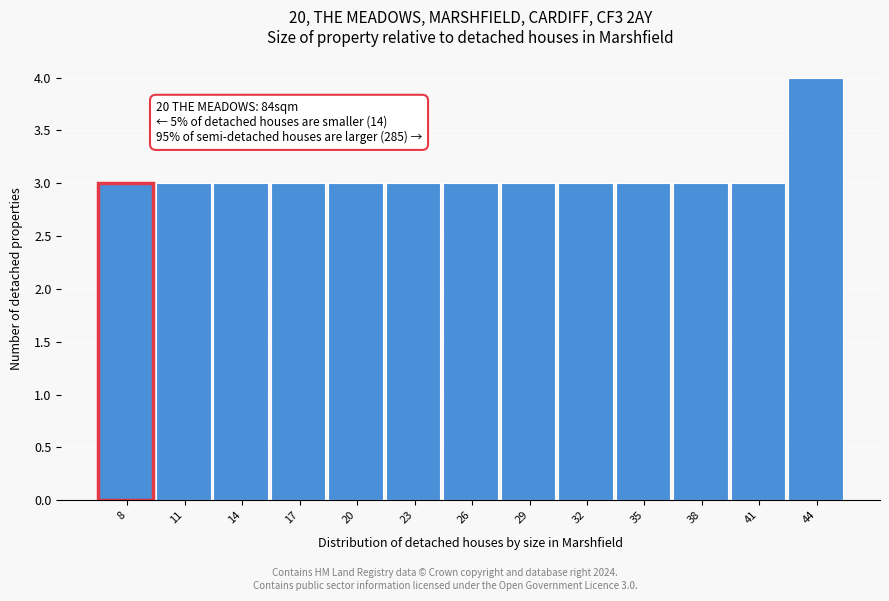

Reading right to left, list all the values displayed in this chart.

44=4	41=3	38=3	35=3	32=3	29=3	26=3	23=3	20=3	17=3	14=3	11=3	8=3